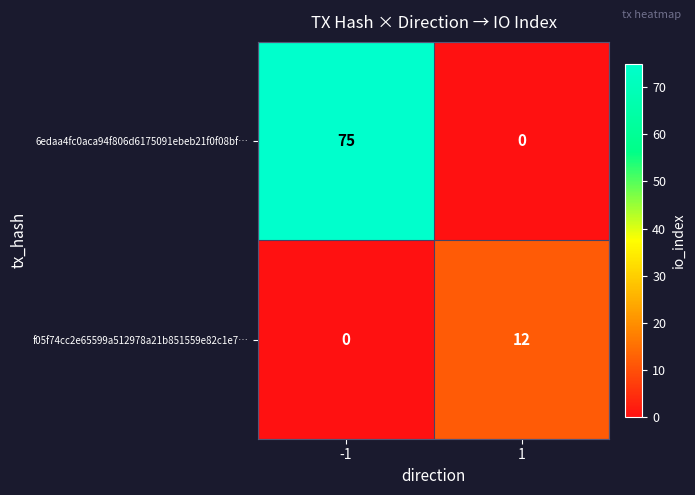

Between -1 and 1, which series saw the biggest shift?

6edaa4fc0aca94f806d6175091ebeb21f0f08bf…